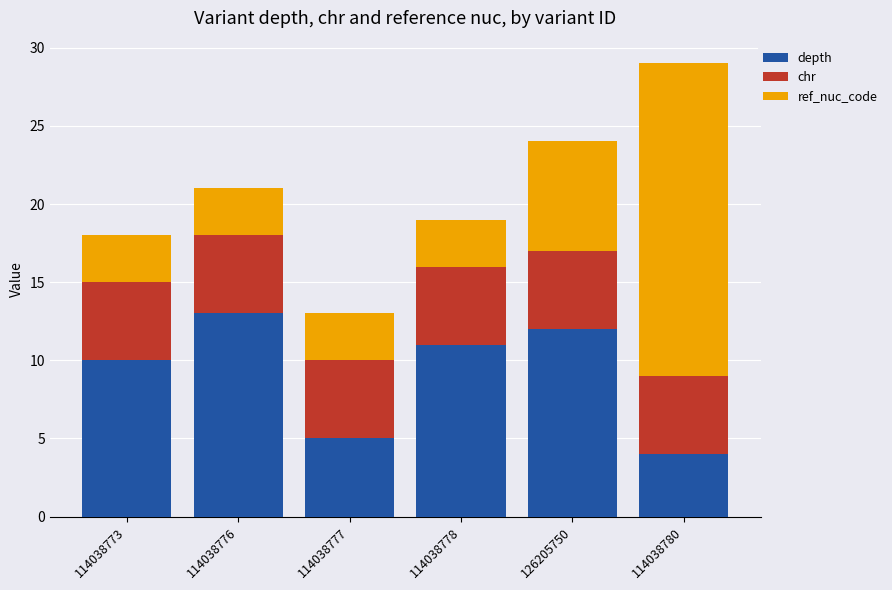

The value of depth at 114038778 is 7. True or false?

False